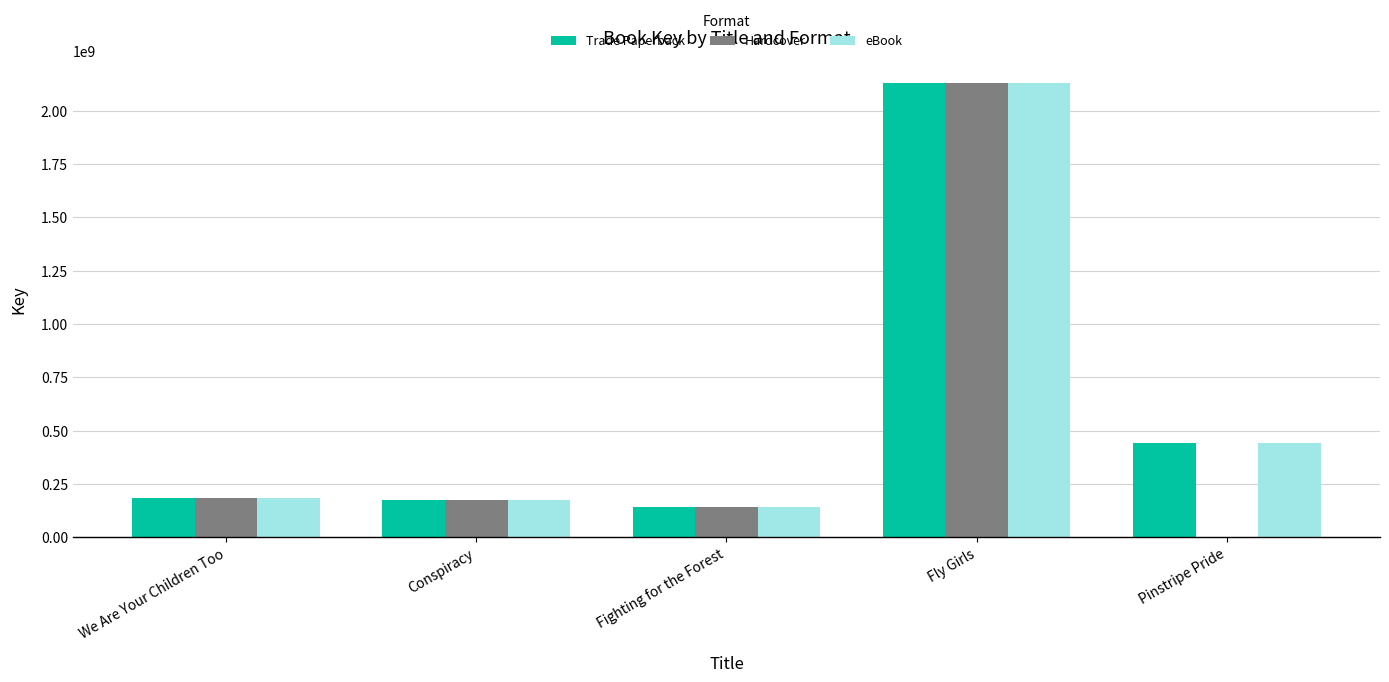

Which label corresponds to the largest value in the chart?

Fly Girls